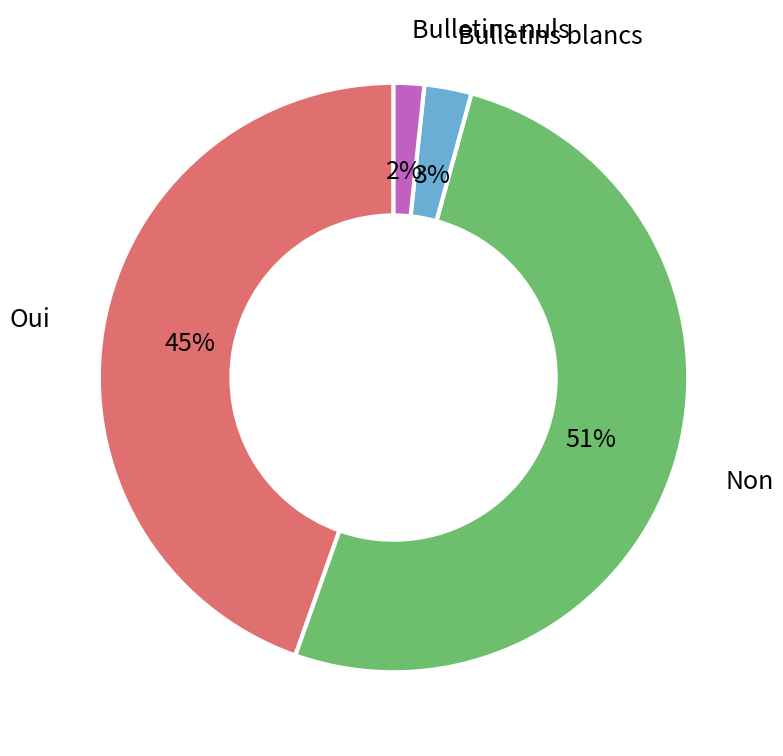

How many slices are in this pie chart?

4